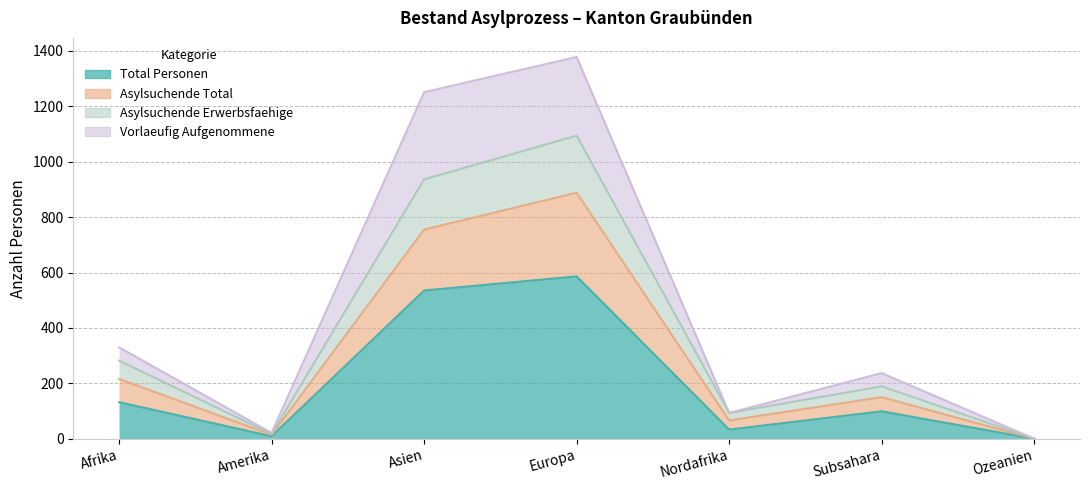

What is the label of the 5th point from the left?

Nordafrika